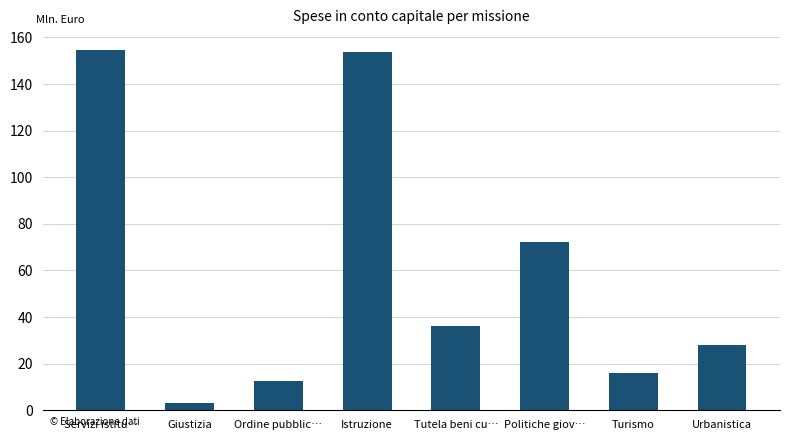

Where is the data nearest to the value 78?

Politiche giov…